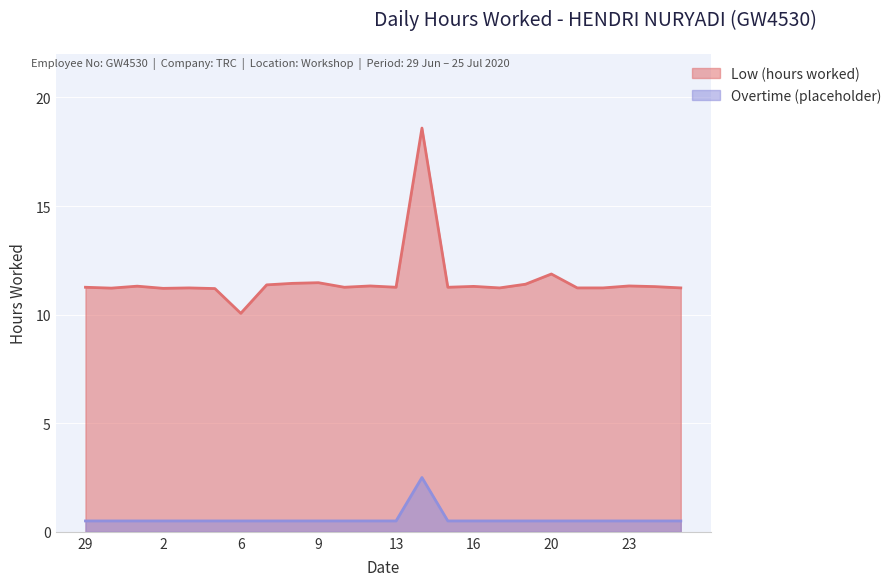

True or false: Overtime (placeholder) has a value of 0.5 at 22.

True